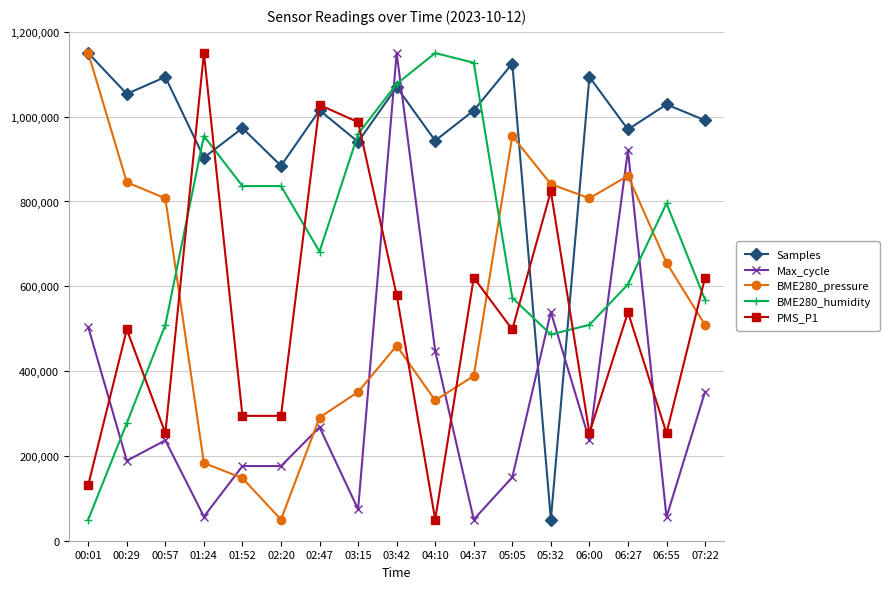

Between which two adjacent categories do BME280_humidity and PMS_P1 first intersect?

00:29 and 00:57